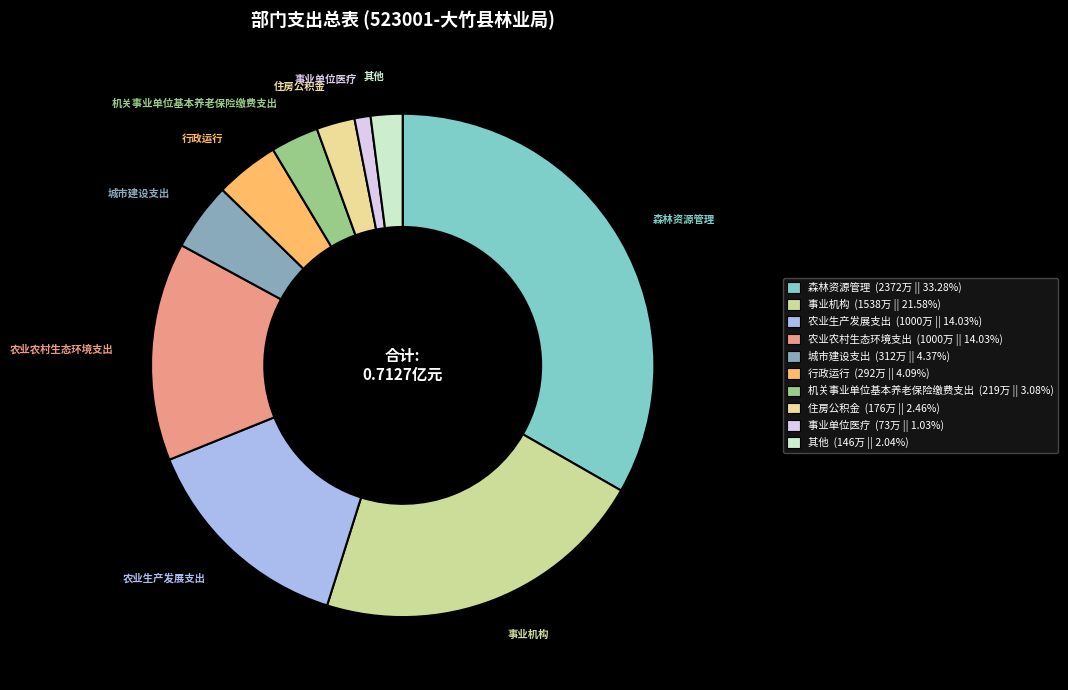

How many segments does this pie chart have?

10